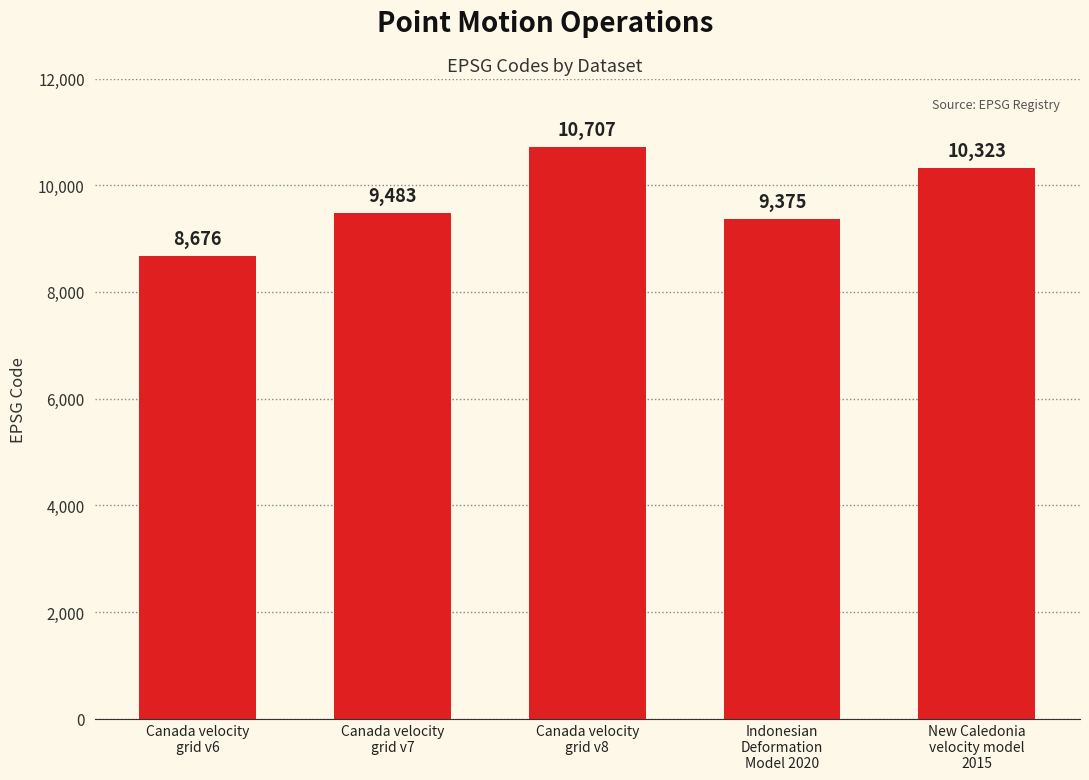

The value at Canada velocity
grid v6 is 4936. True or false?

False